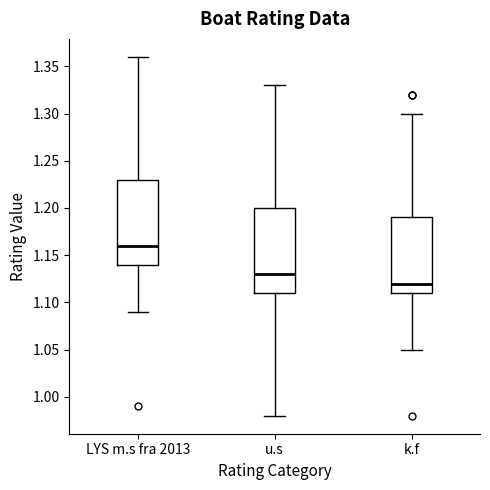

Which box's median line is the highest?

LYS m.s fra 2013